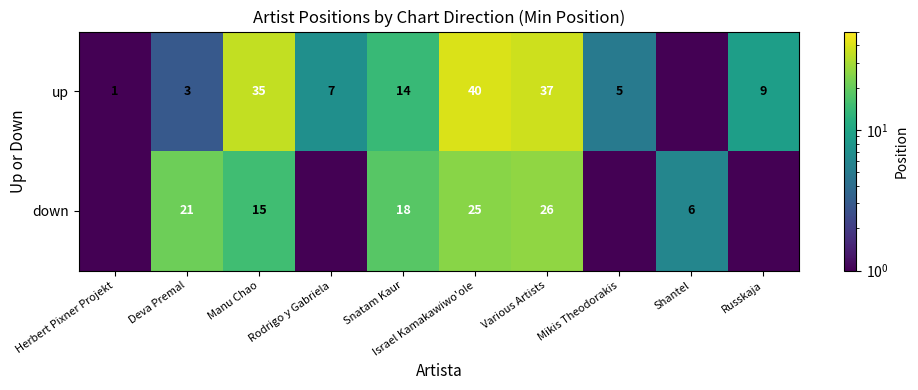

Is the value of up at Herbert Pixner Projekt greater than the value of down at Manu Chao?

No